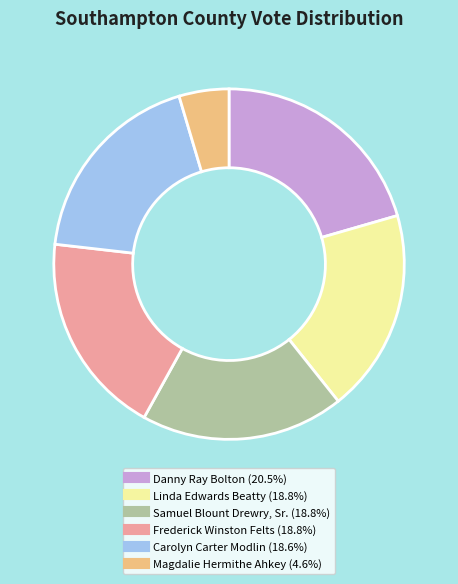

Does Samuel Blount Drewry, Sr. represent more than half of the total?

No